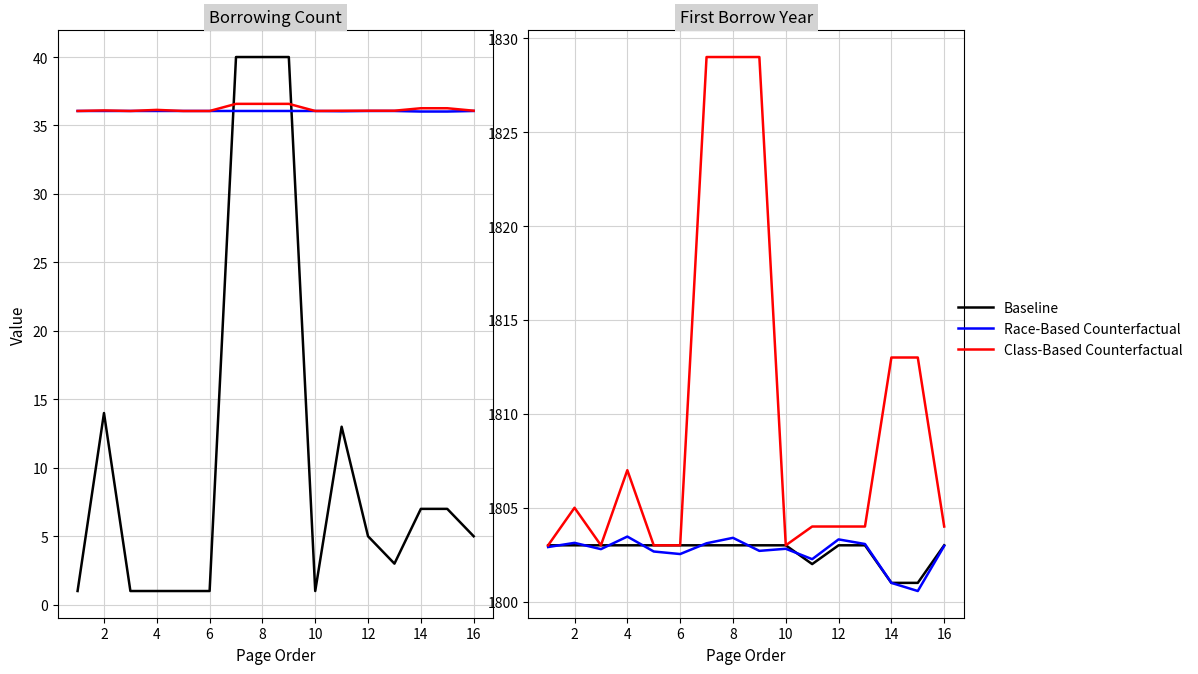

True or false: Race-Based Counterfactual has a value of 1059.8 at 18.

False